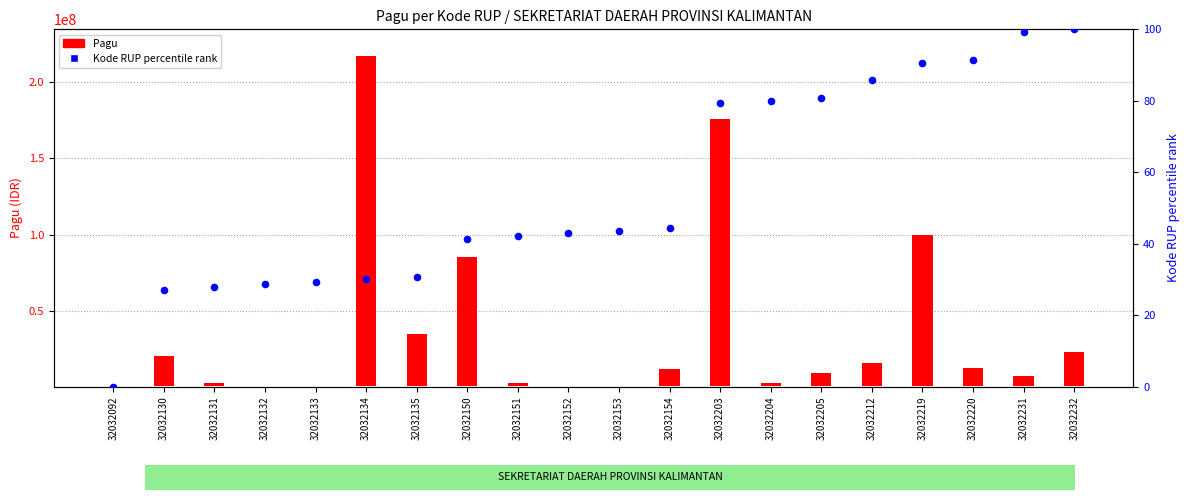

Is the value of Kode RUP percentile rank at 32032219 greater than the value of Pagu at 32032232?

No